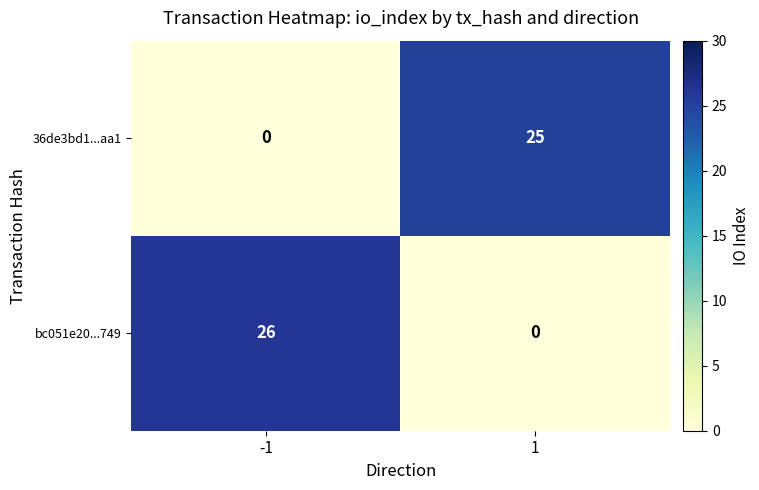

Rank the series by their average value, from highest to lowest.

bc051e20...749, 36de3bd1...aa1